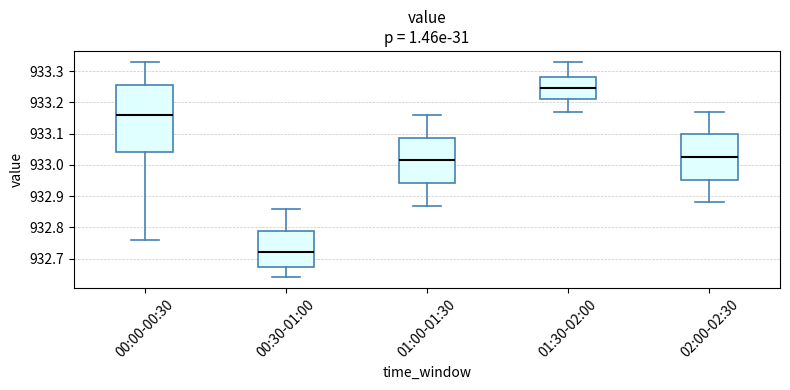

Where does the median line of the box for 00:00-00:30 sit on the y-axis? The values are not printed on the chart, so give them approximately, as read against the axis.

933.16